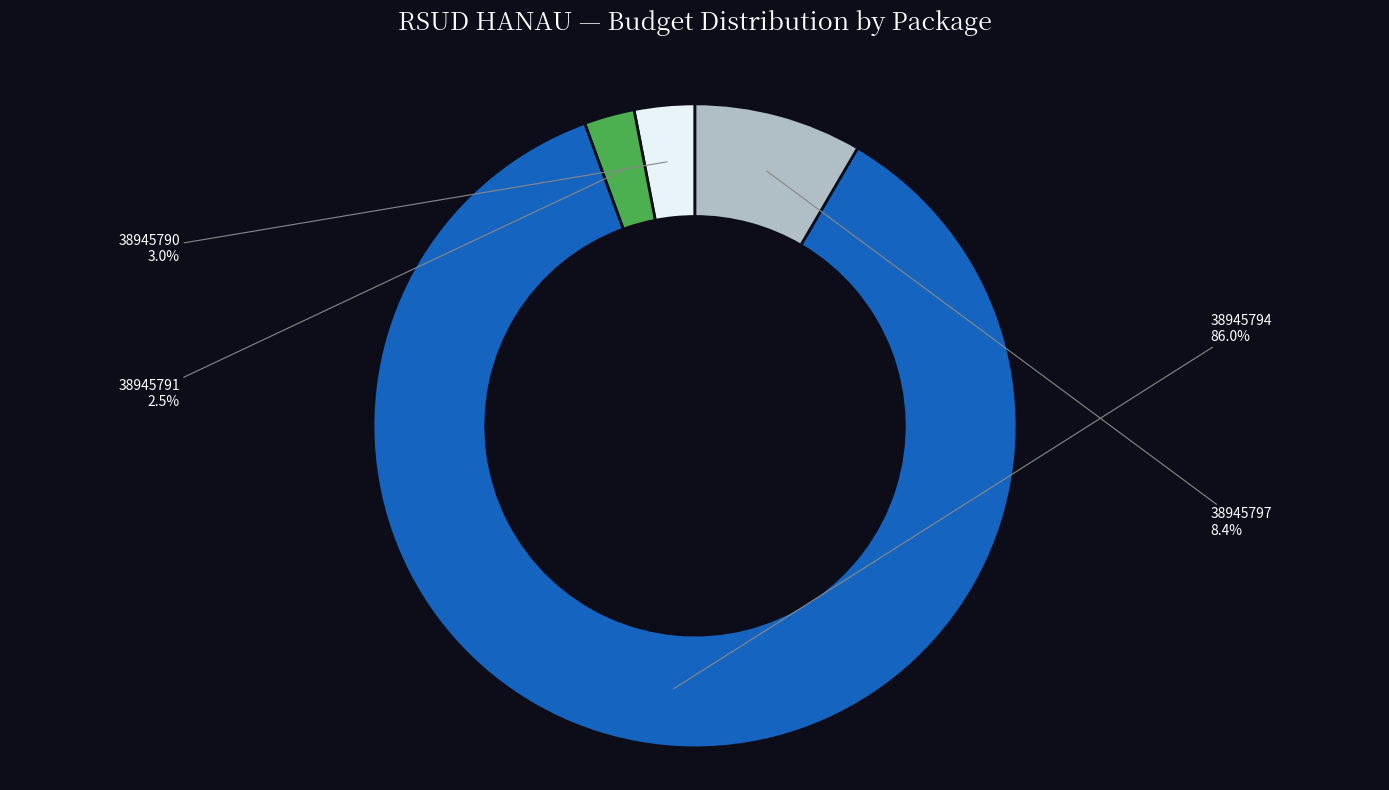

Is there a majority slice in this chart?

Yes